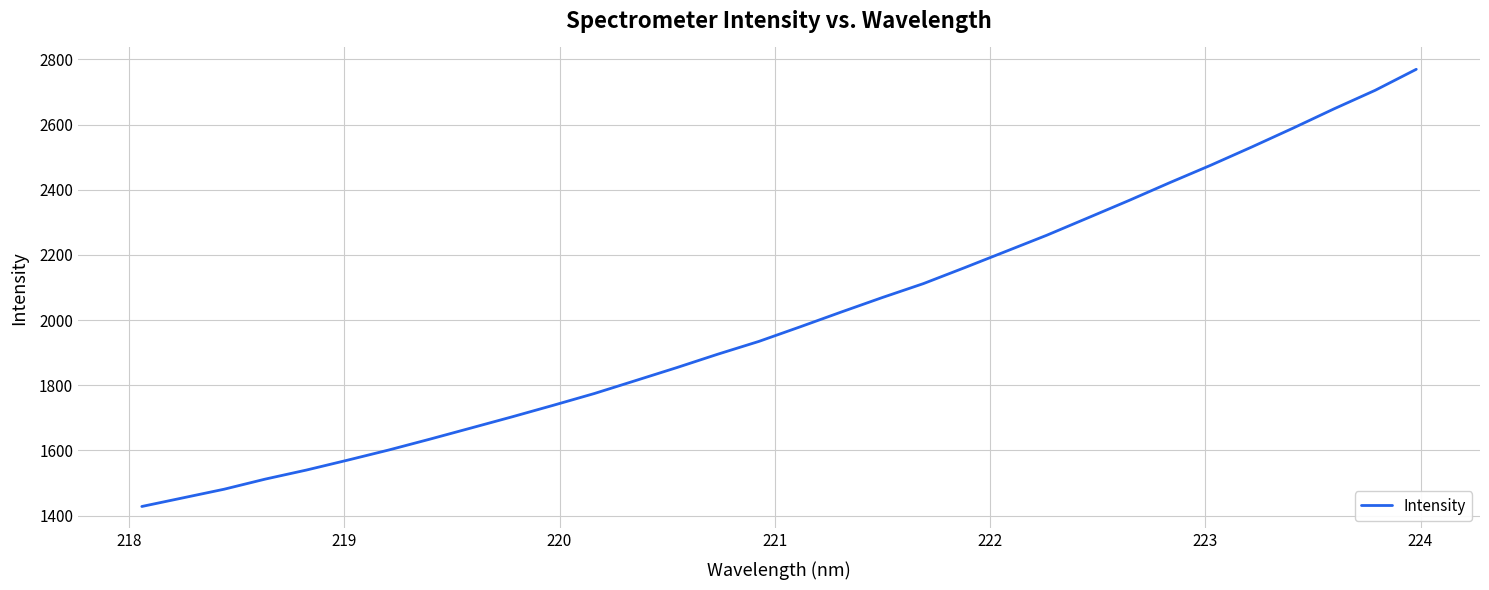

What is the maximum value shown in the chart?

2769.5